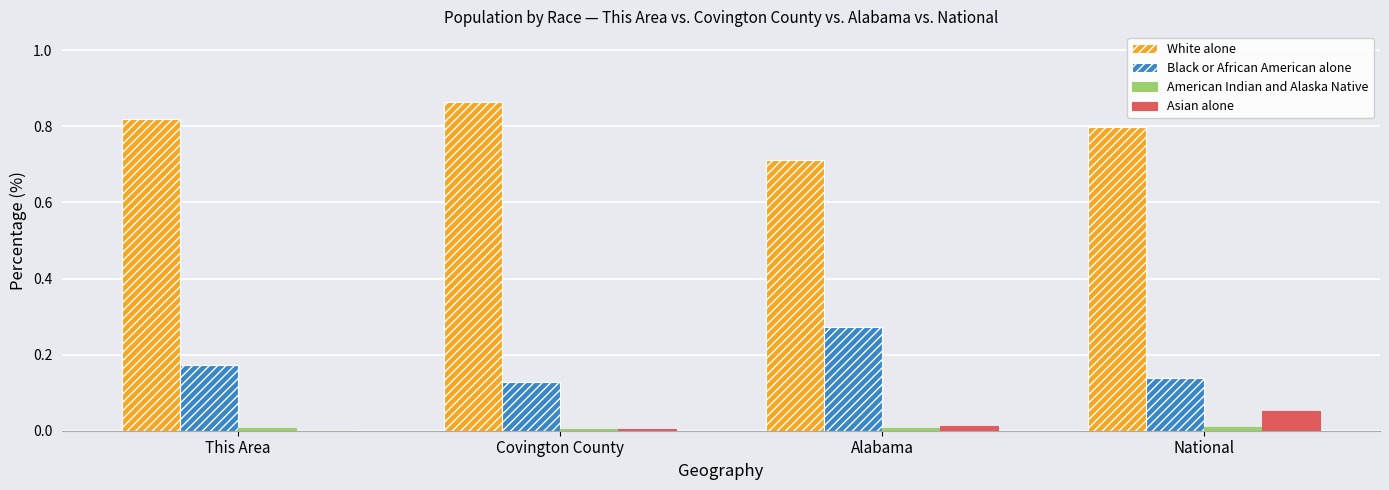

The value of Asian alone at This Area is 0.0. True or false?

True